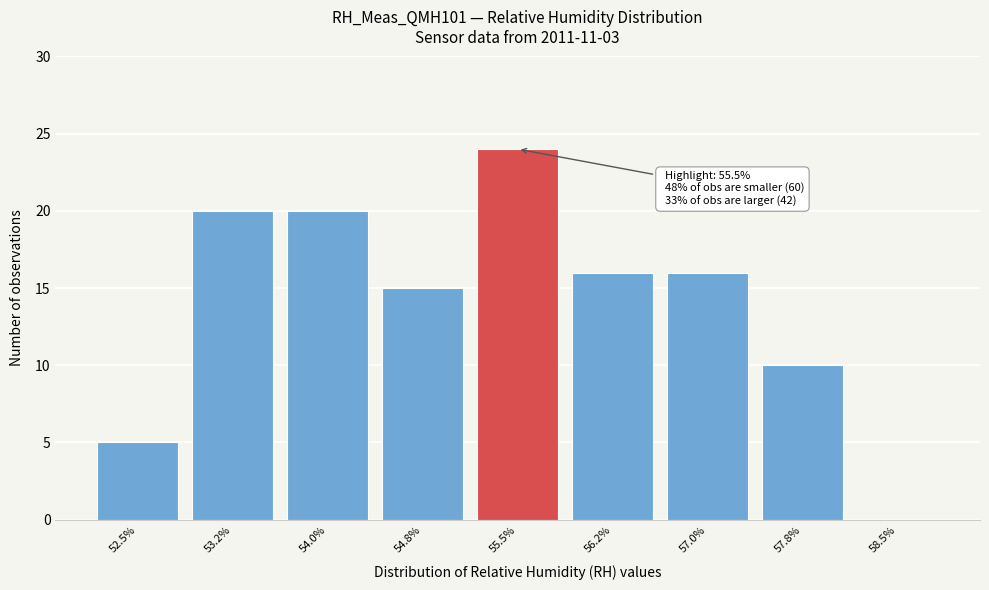

Reading right to left, extract all data points from this chart.

58.5%=0	57.8%=10	57.0%=16	56.2%=16	55.5%=24	54.8%=15	54.0%=20	53.2%=20	52.5%=5